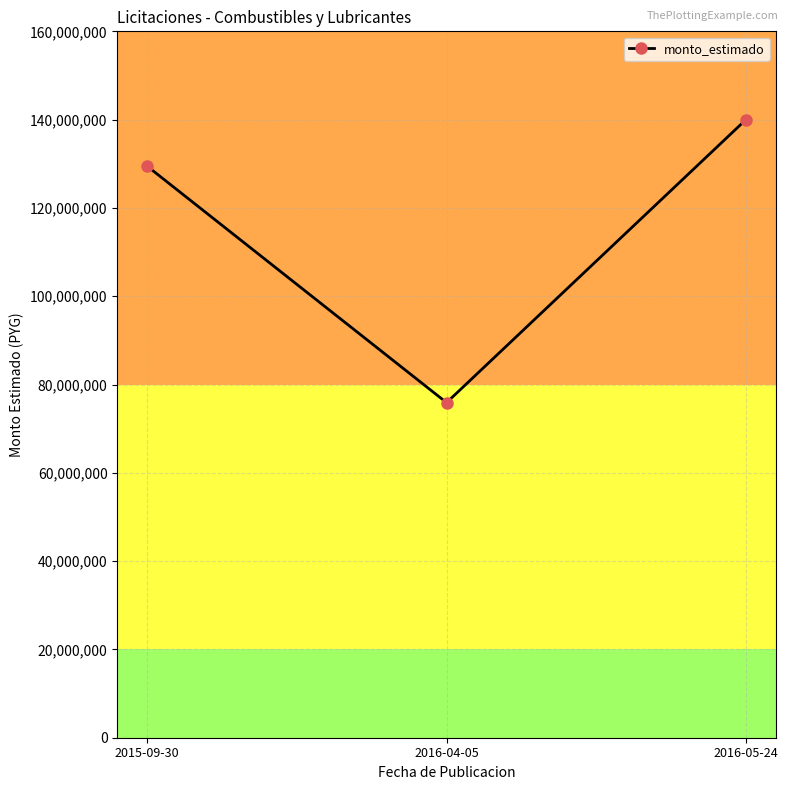

How many data points are less than 129439200?

1